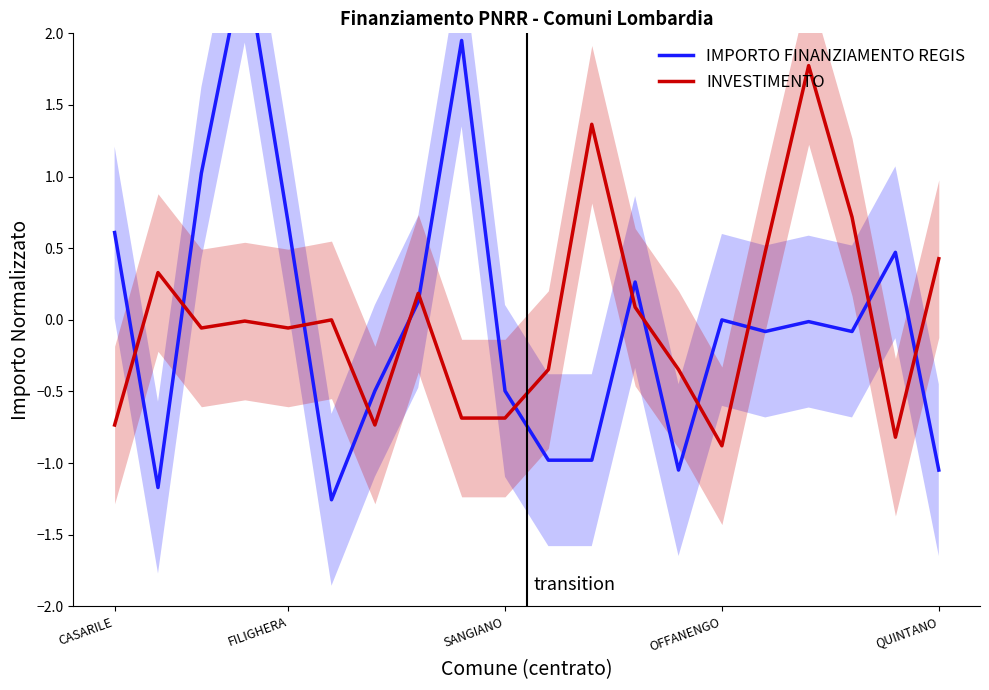

Which series ends up on top after the final intersection of INVESTIMENTO and IMPORTO FINANZIAMENTO REGIS?

INVESTIMENTO